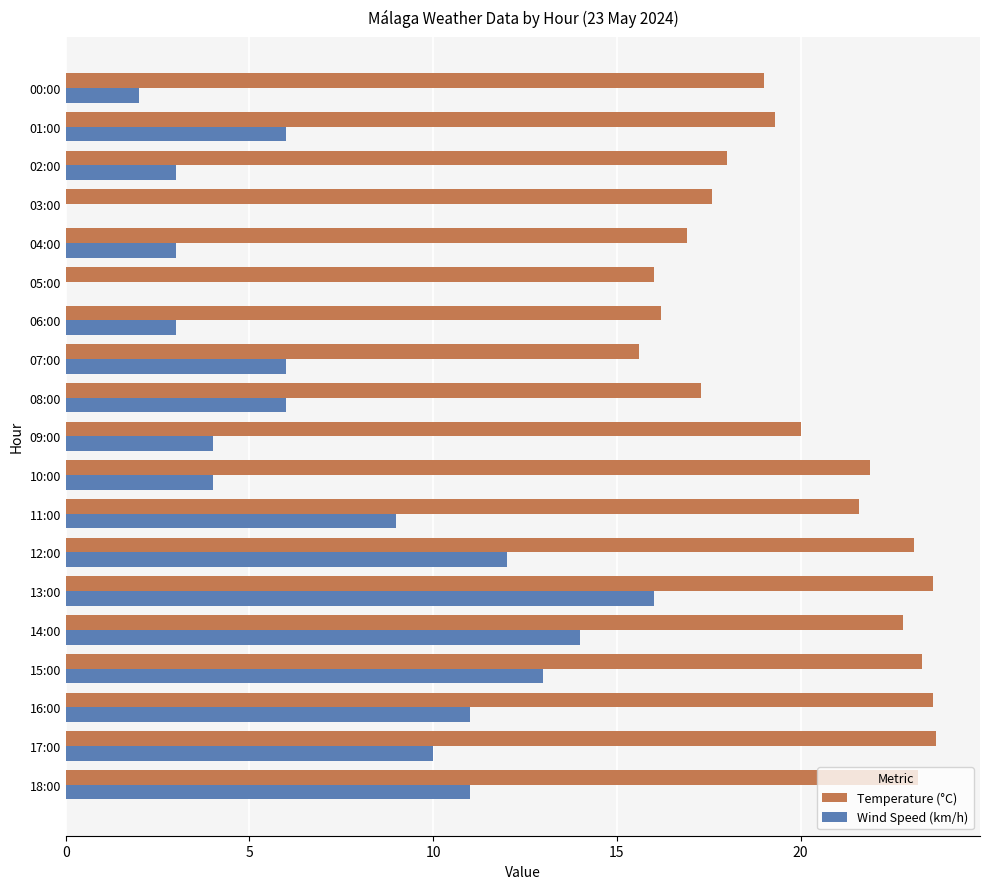

Which series has the largest range (max minus min)?

Wind Speed (km/h)